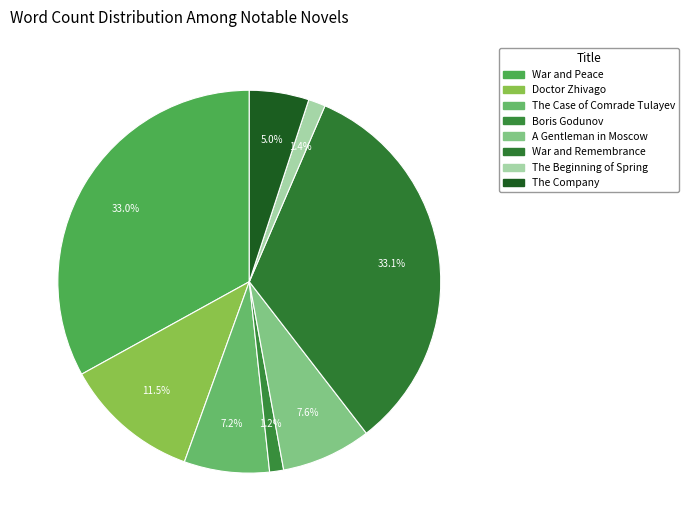

Which slice is the smallest?

Boris Godunov